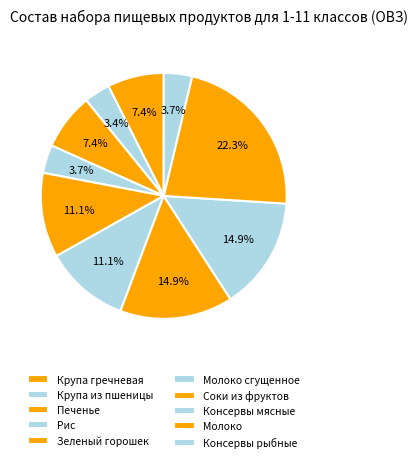

The Печенье slice represents 7% of the pie. True or false?

True